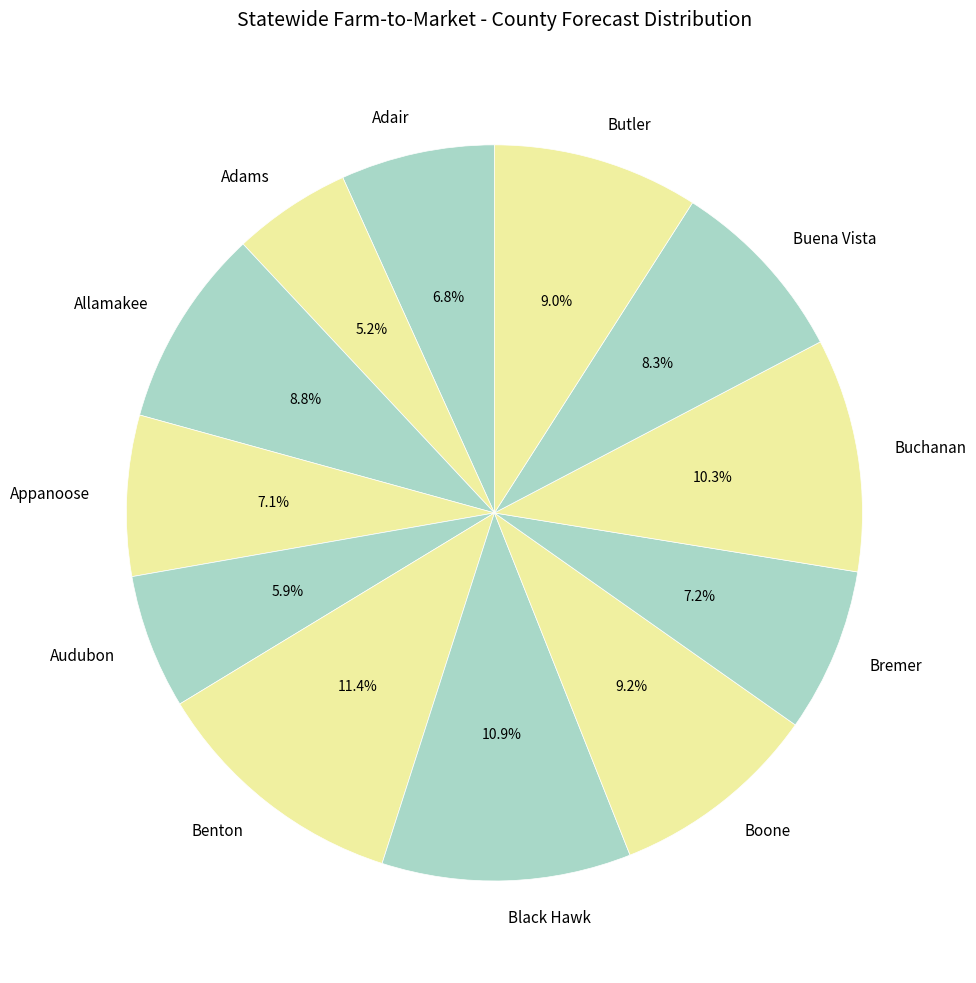

What is the ratio of the value at Appanoose to the value at Bremer?

1.0